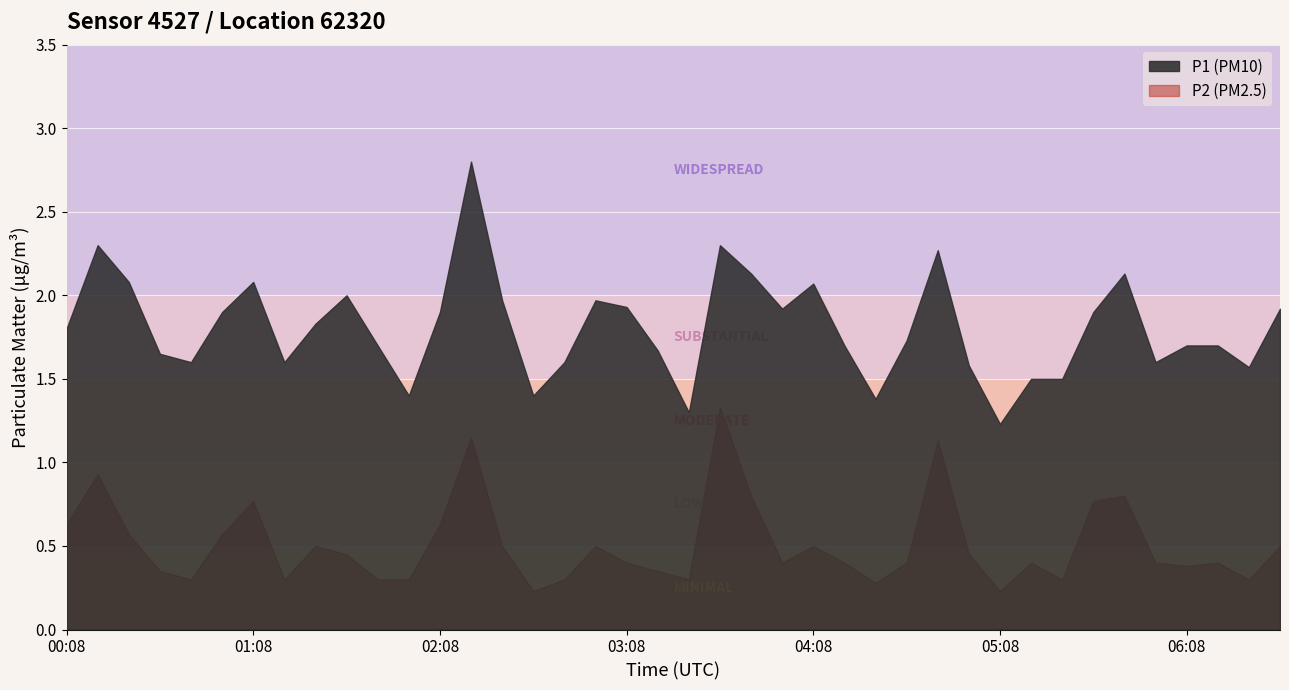

What is the difference between the maximum and second lowest values in the P2 series?

1.1